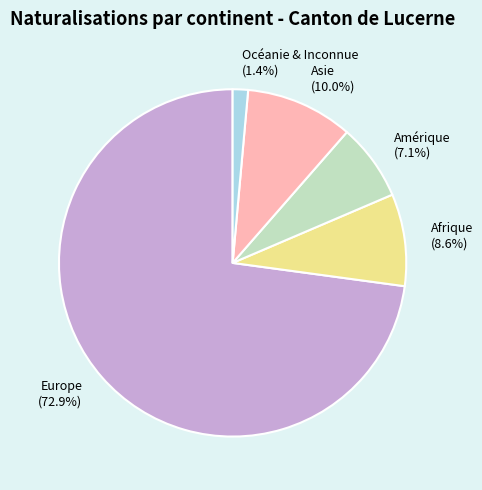

How many segments does this pie chart have?

5